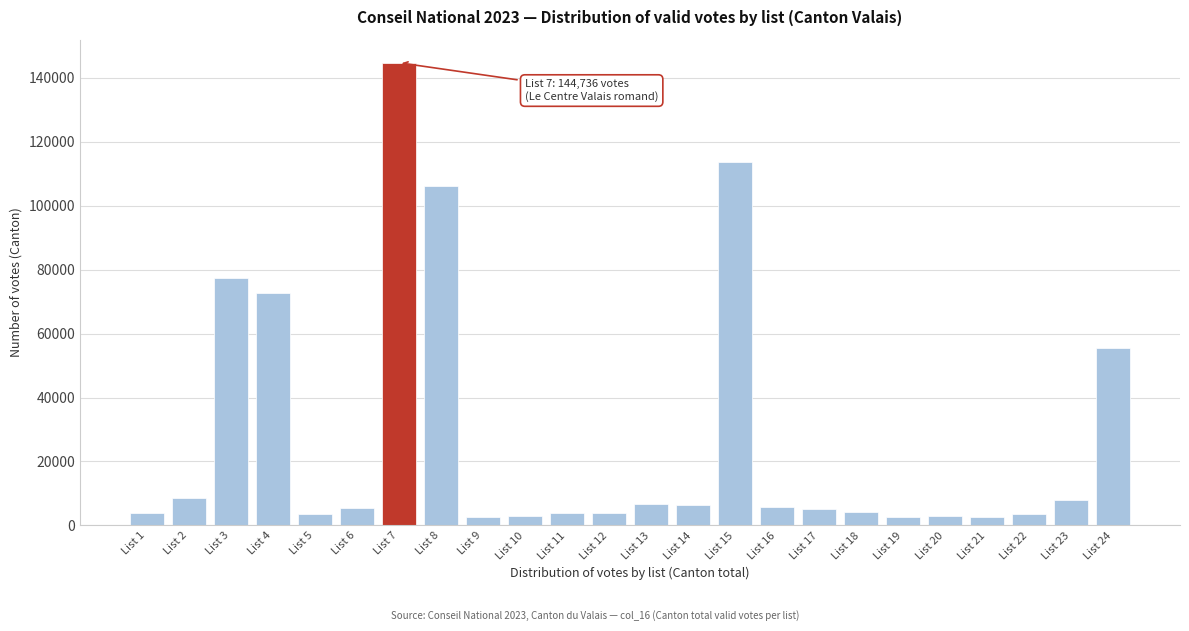

Which has a higher value, List 8 or List 13?

List 8